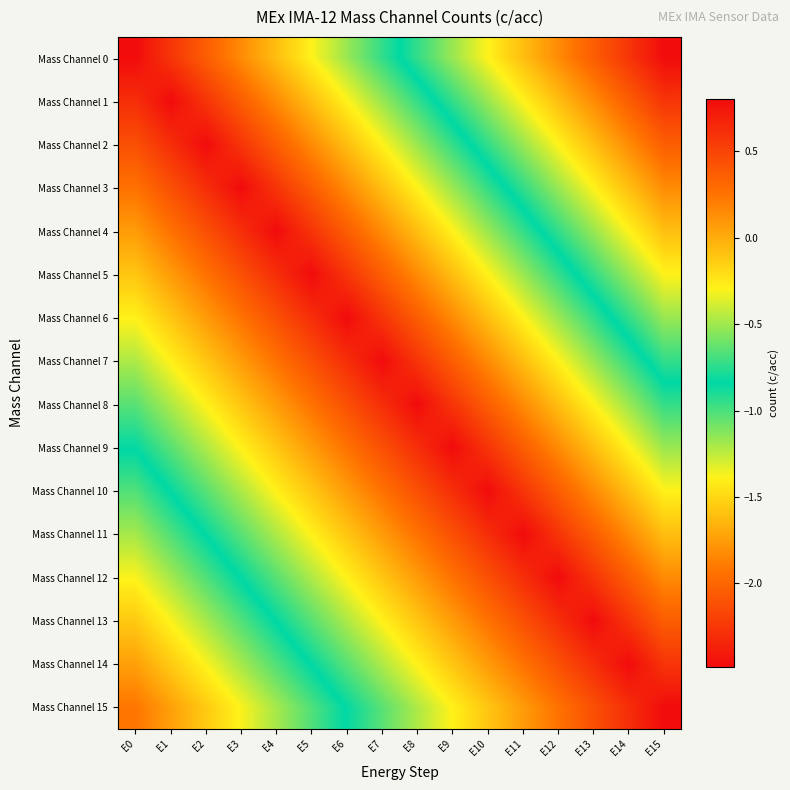

Which series has the largest range (max minus min)?

Mass Channel 0